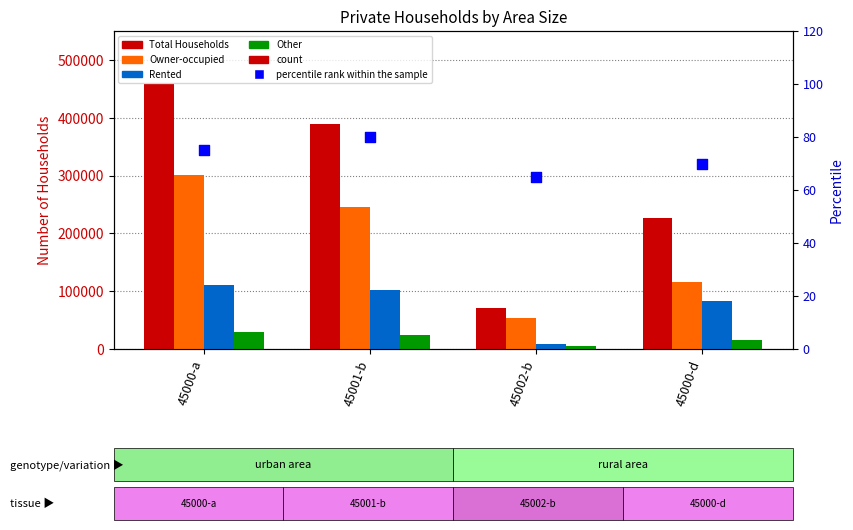

Which series has the widest spread of Y values?

Total Households